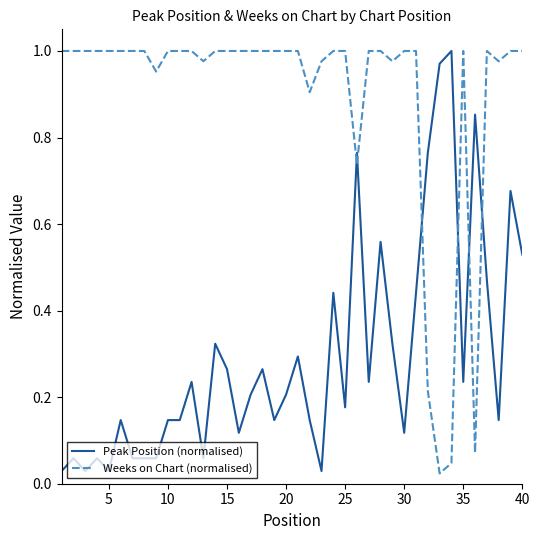

How many intersections are there between Peak Position (normalised) and Weeks on Chart (normalised)?

6